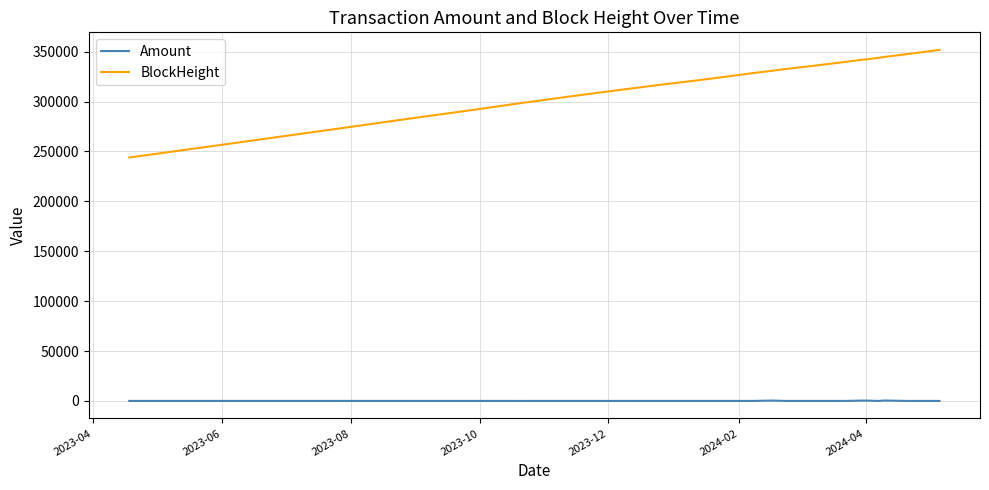

List the series in order of their overall mean, lowest first.

Amount, BlockHeight